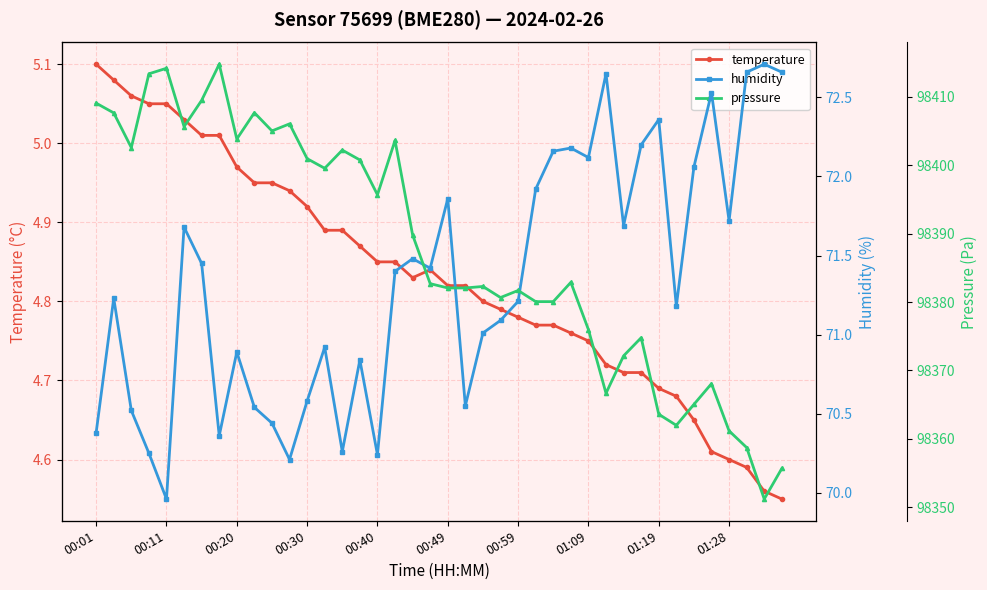

At which label does temperature reach its peak?

00:01